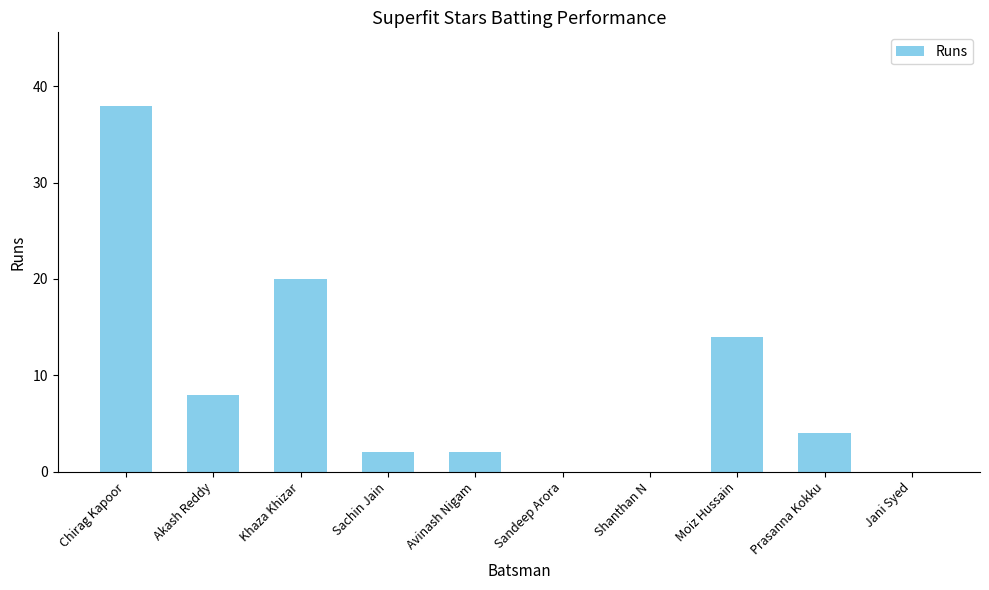

What is the difference between the values at Jani Syed and Prasanna Kokku?

4